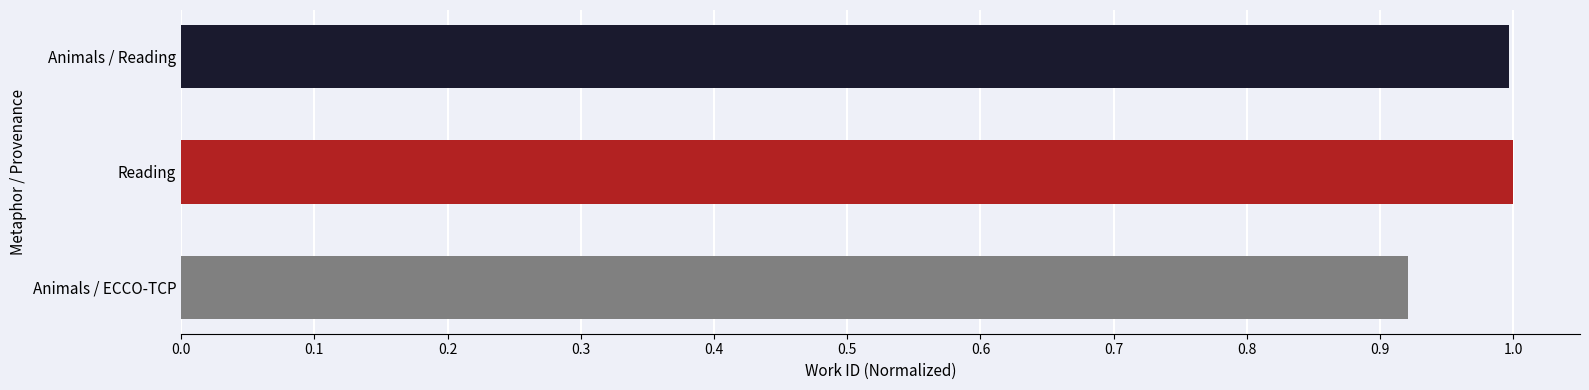

Is it true that the value at Animals / Reading is 1.8?

False